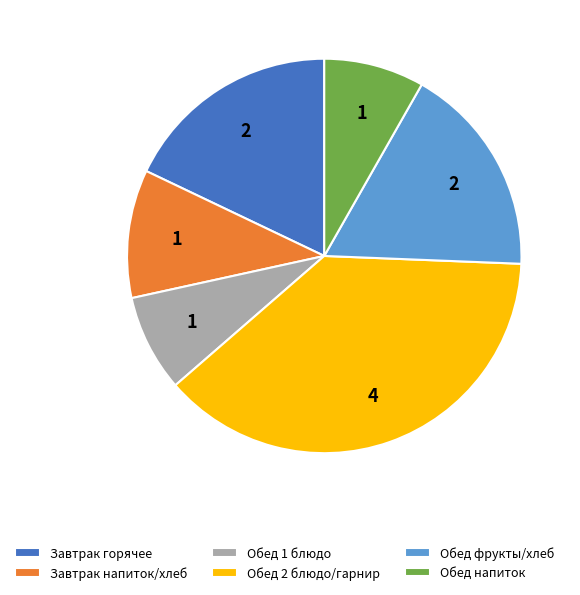

Is it true that Обед 1 блюдо is 1% of the pie?

False